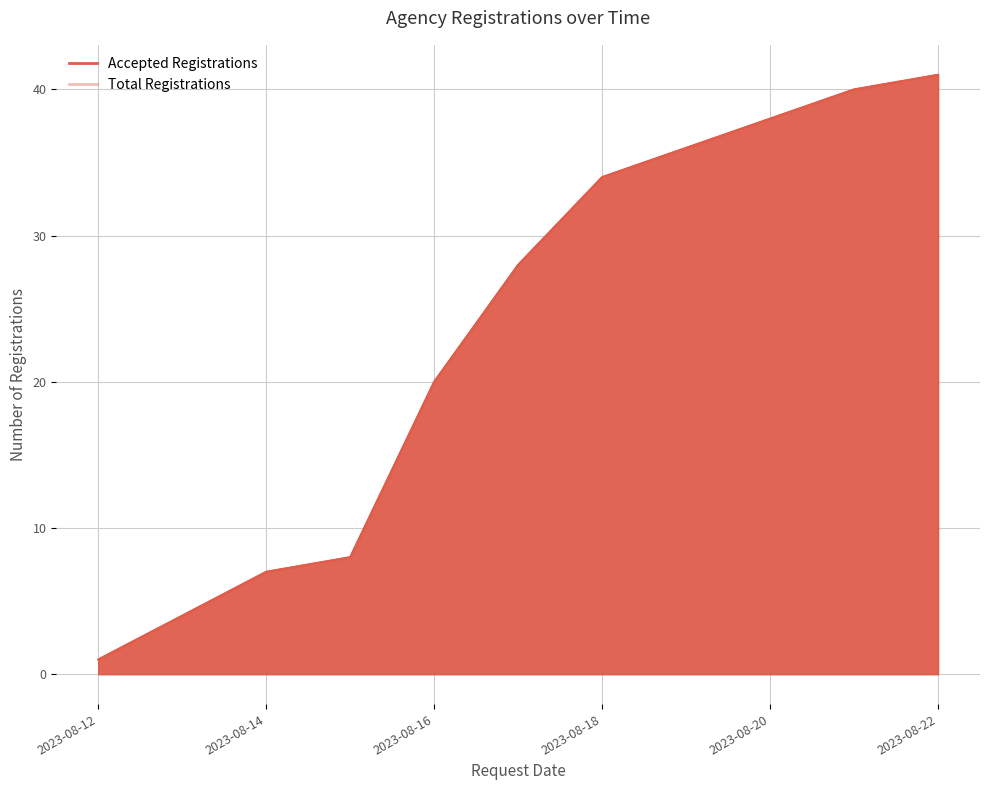

How many categories are shown in the chart?

8